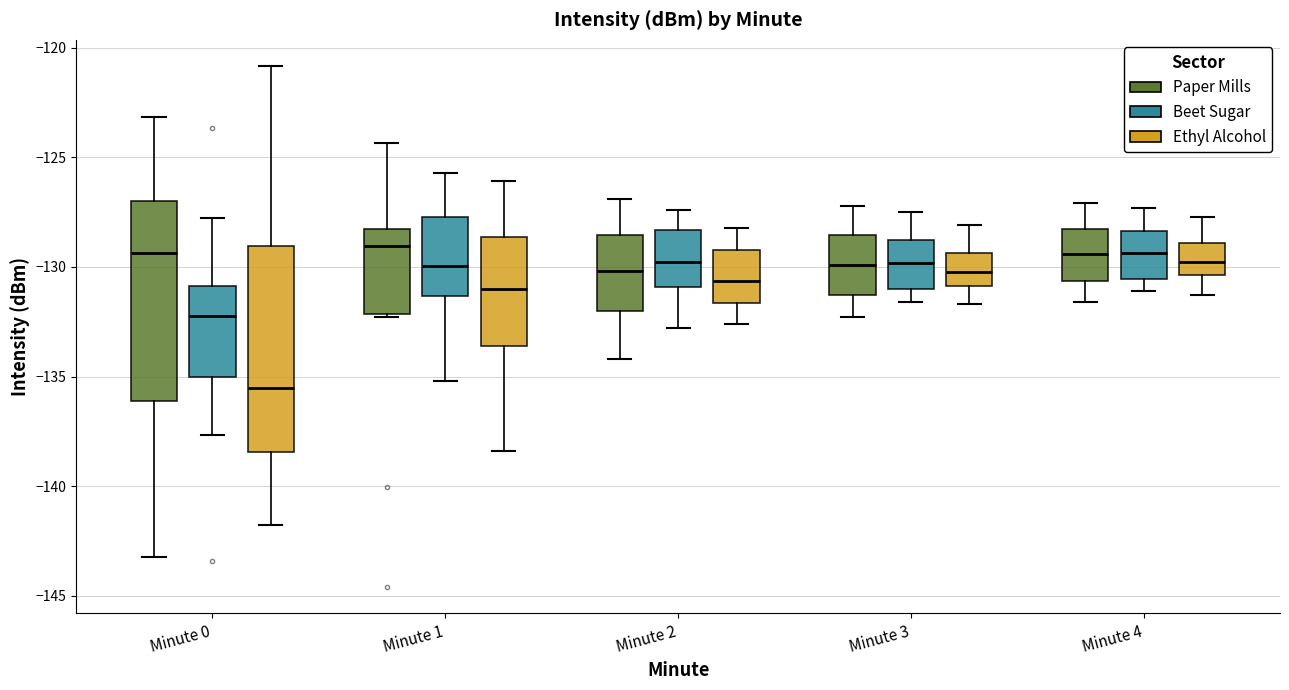

Where does the upper whisker of the box for Minute 2 (Paper Mills) end on the y-axis? The values are not printed on the chart, so give them approximately, as read against the axis.

-127.0